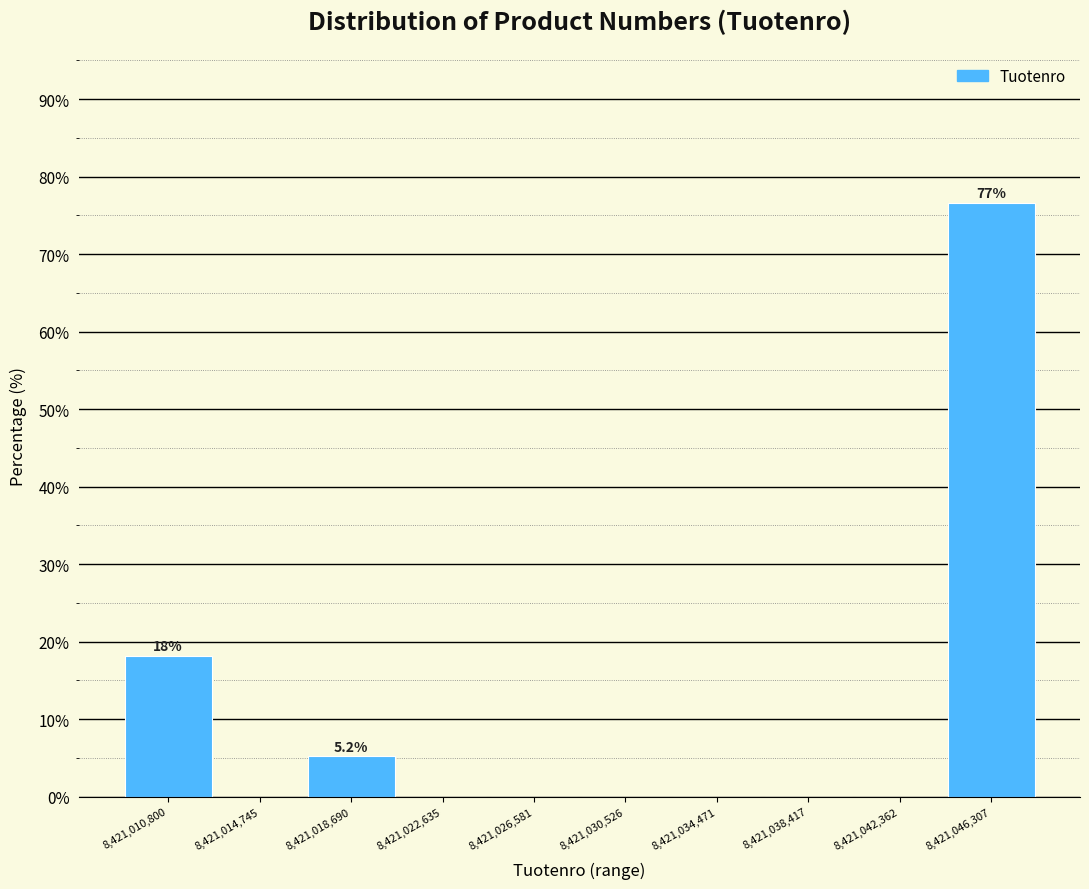

Reading left to right, what are all the values shown in this chart?

8,421,010,800=18.2	8,421,014,745=0.0	8,421,018,690=5.2	8,421,022,635=0.0	8,421,026,581=0.0	8,421,030,526=0.0	8,421,034,471=0.0	8,421,038,417=0.0	8,421,042,362=0.0	8,421,046,307=76.6